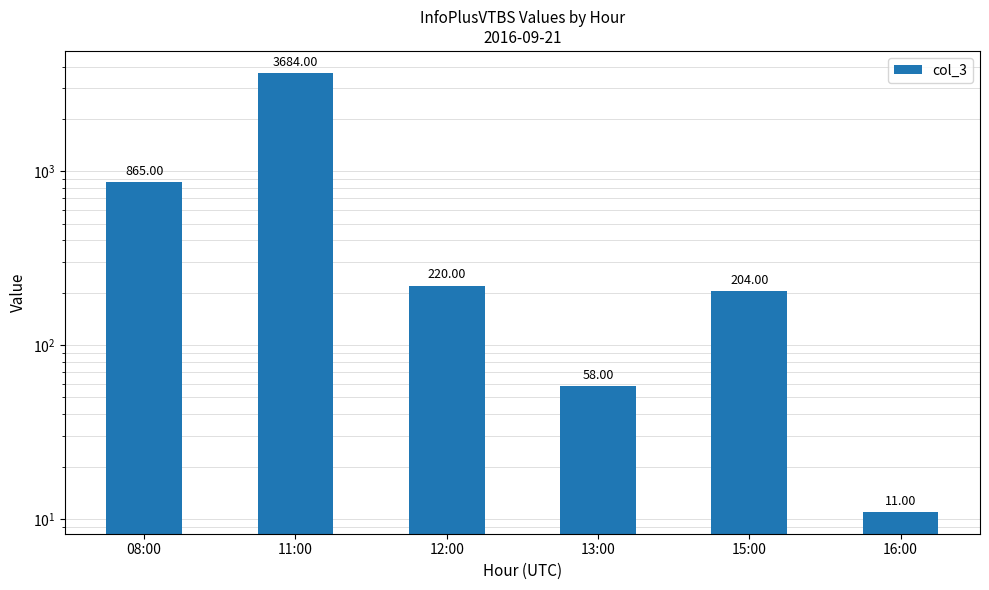

Approximately how many times larger is the value at 16:00 compared to 13:00?

0.2